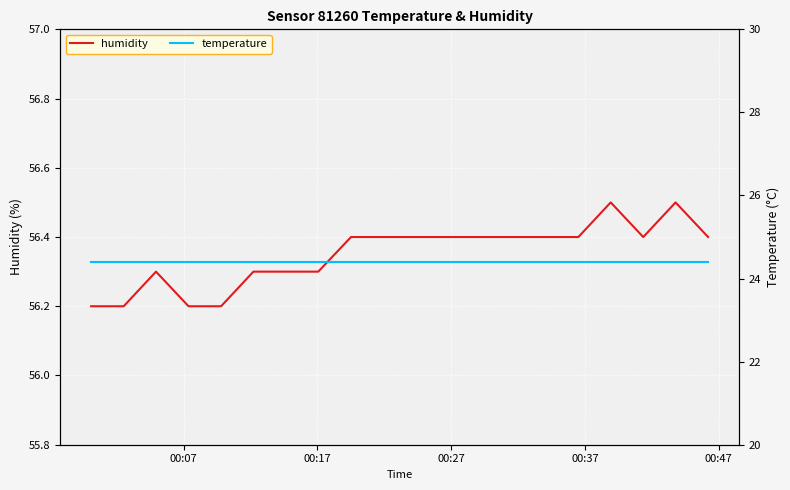

Which series has the widest spread of values?

humidity